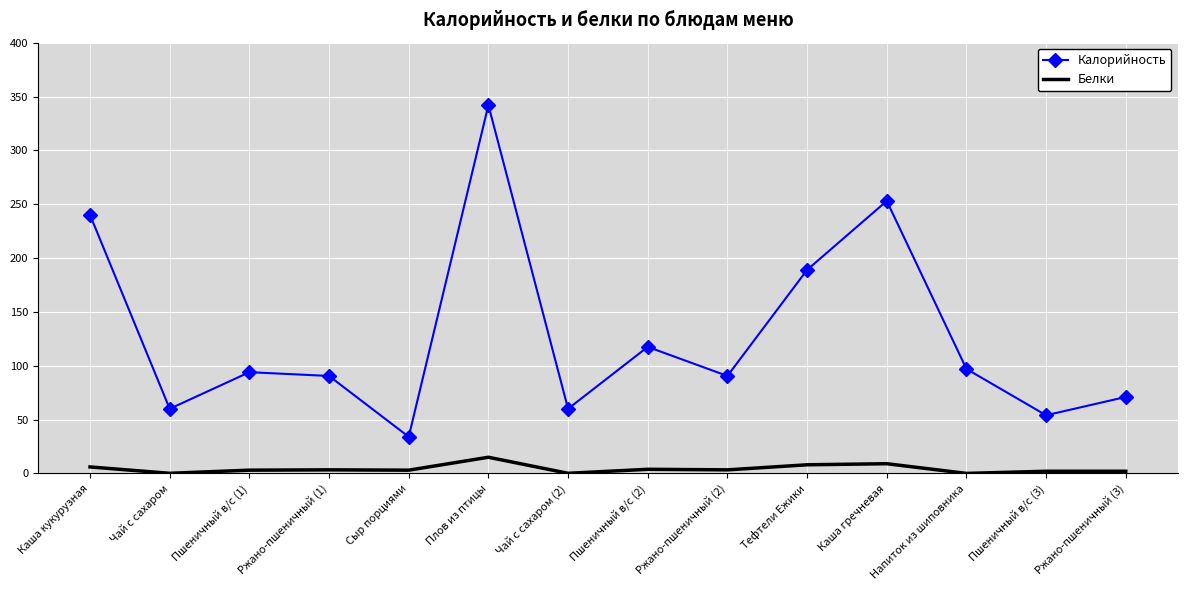

Is the value of Белки at Ржано-пшеничный (2) greater than the value of Калорийность at Каша гречневая?

No